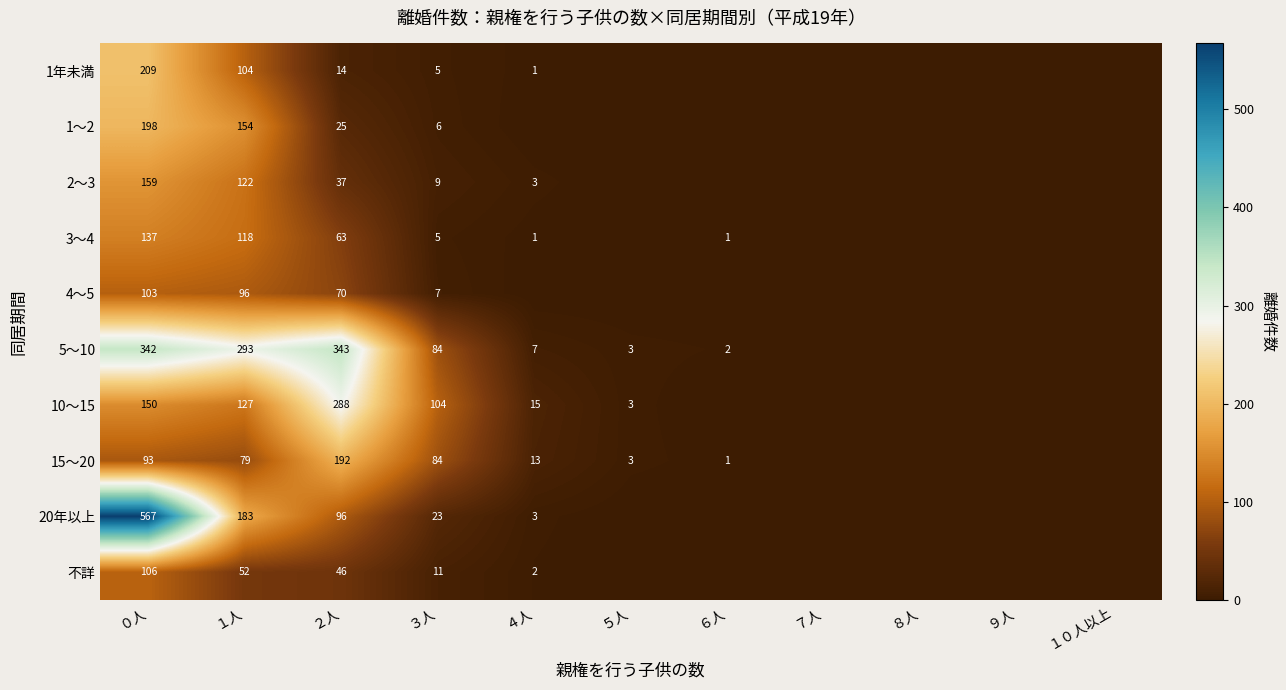

Is it true that 1年未満 equals 45 at １人?

False